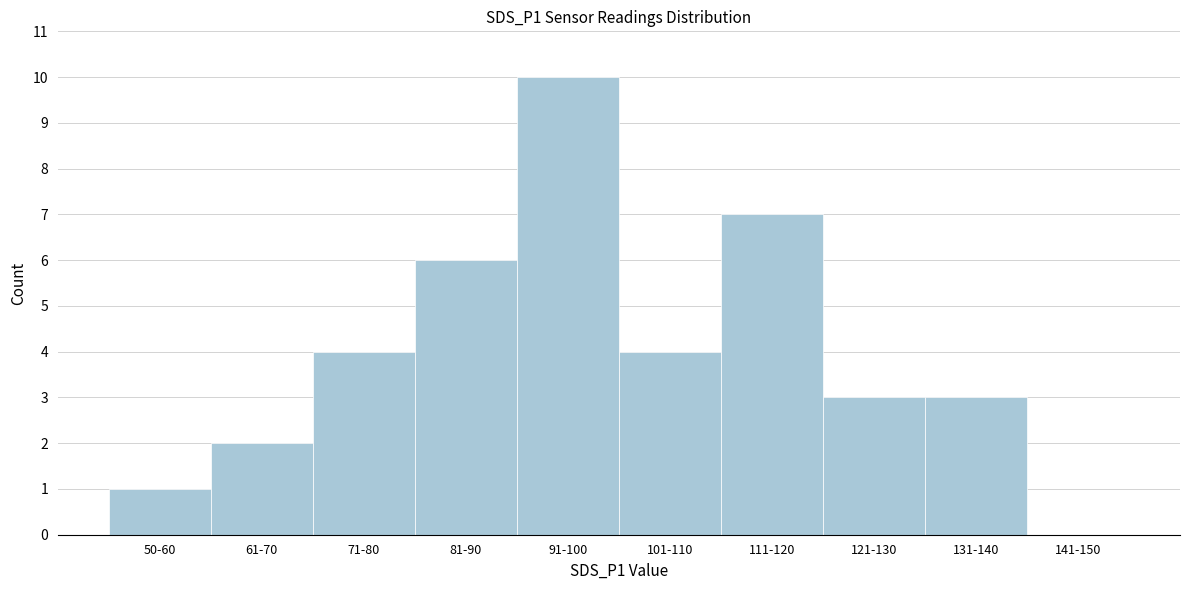

Reading left to right, list all the values displayed in this chart.

50-60=1	61-70=2	71-80=4	81-90=6	91-100=10	101-110=4	111-120=7	121-130=3	131-140=3	141-150=0